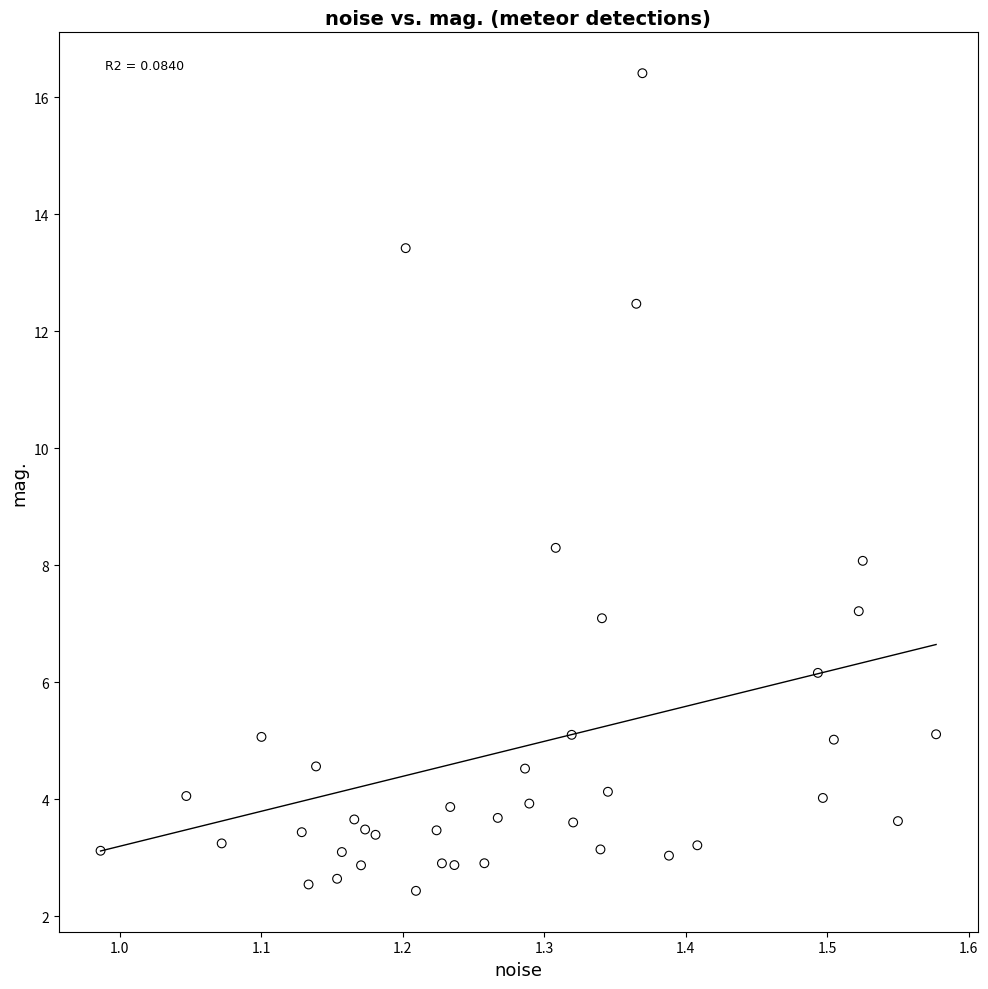

What Y value in the scatter plot is closest to 9?

8.3